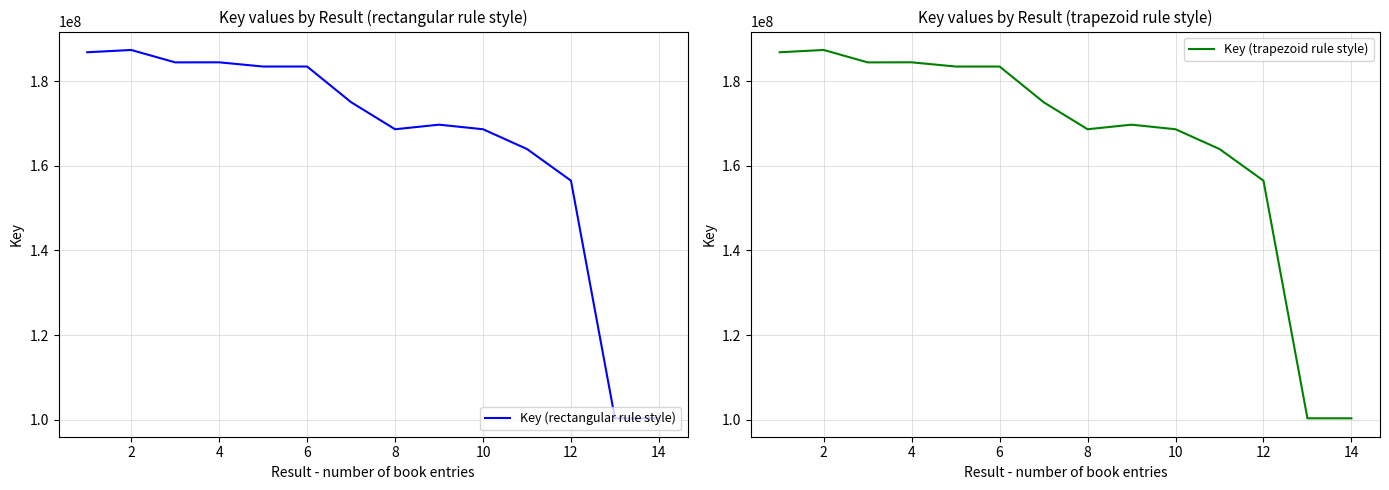

The Key (rectangular rule style) series shows 38591397 at 10. True or false?

False